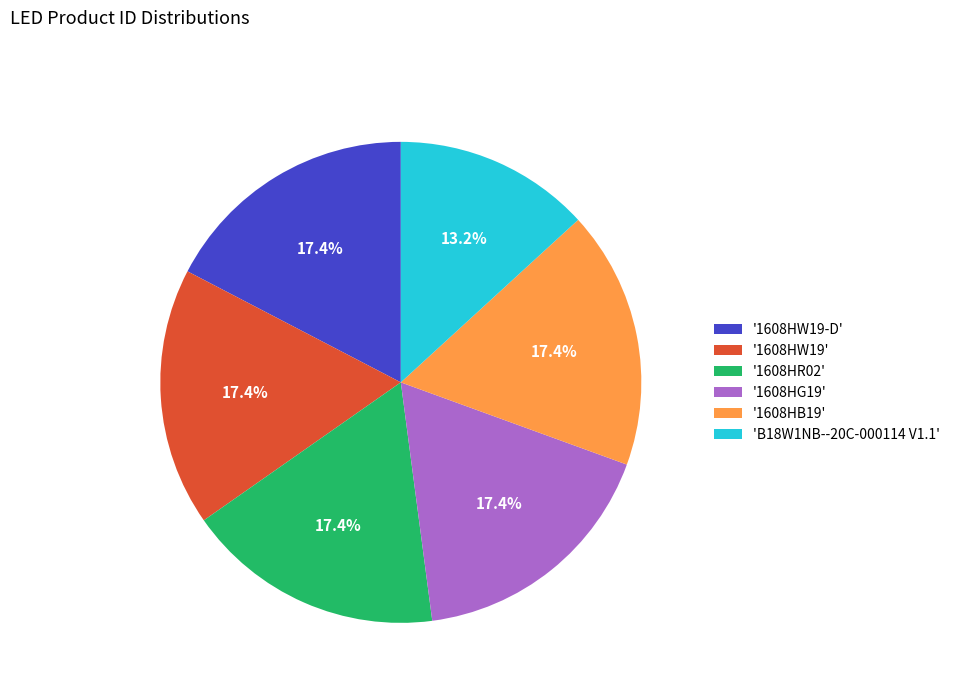

Is '1608HW19' the majority of the pie?

No